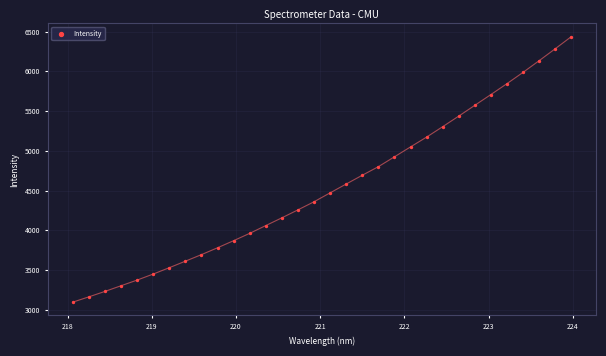

What is the range of Y values (max minus min)?

3341.7